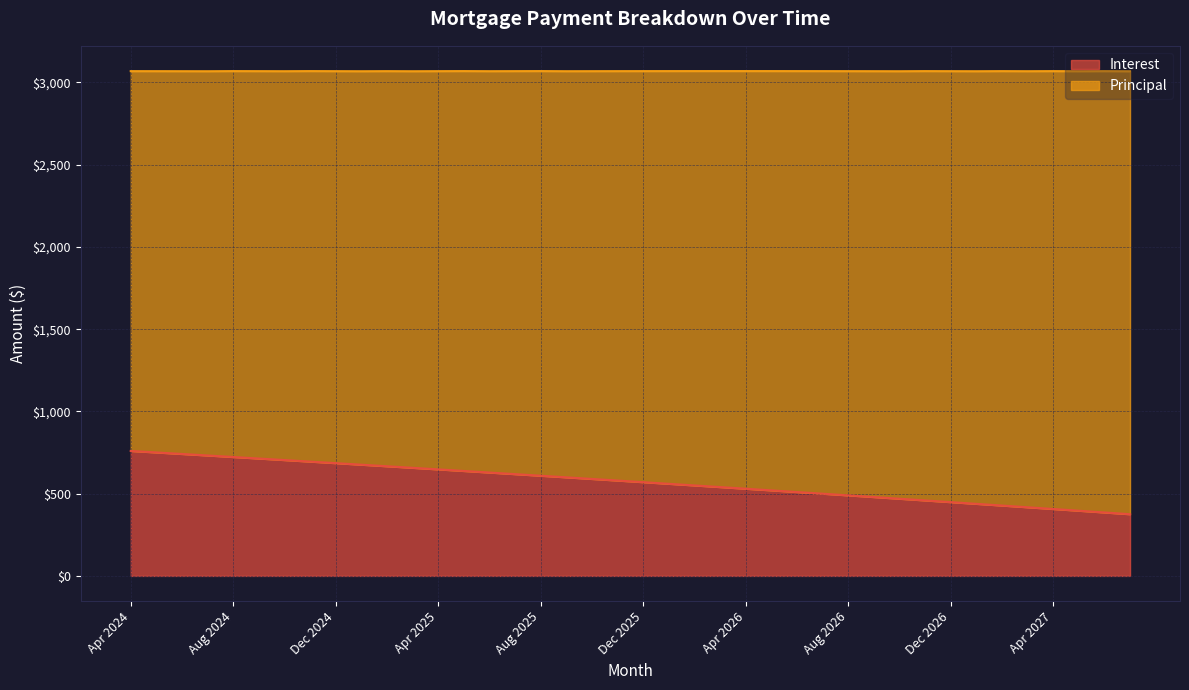

The chart shows a value of 509.9 at Jun 2026. True or false?

True